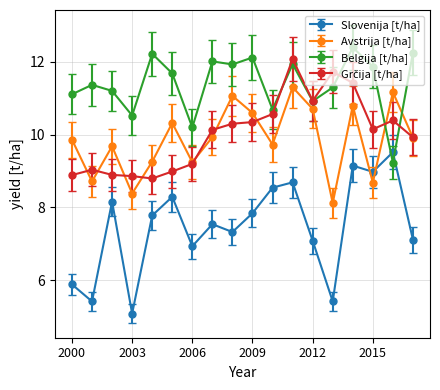

At how many categories does at least one series exceed 8?

18